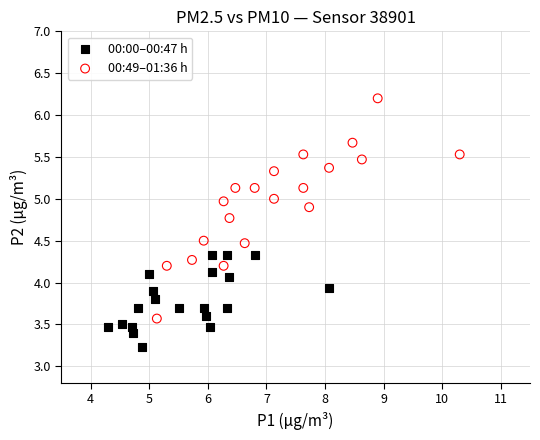

What are all the series names shown in the legend?

00:00–00:47 h, 00:49–01:36 h